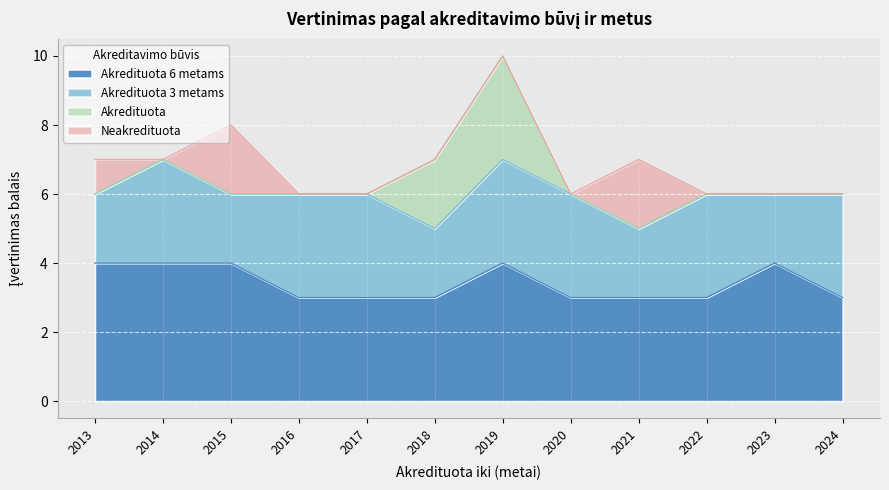

True or false: Akredituota 3 metams and Akredituota 6 metams intersect in this chart.

False